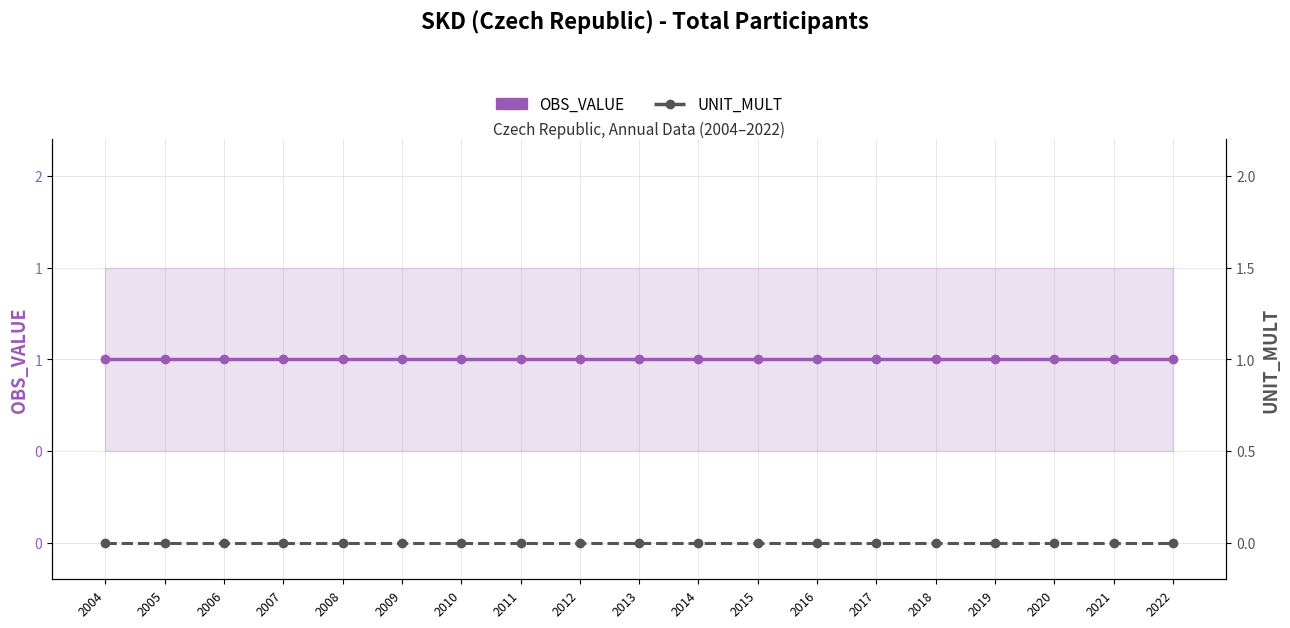

Which has a higher value, 2012 or 2006?

2012